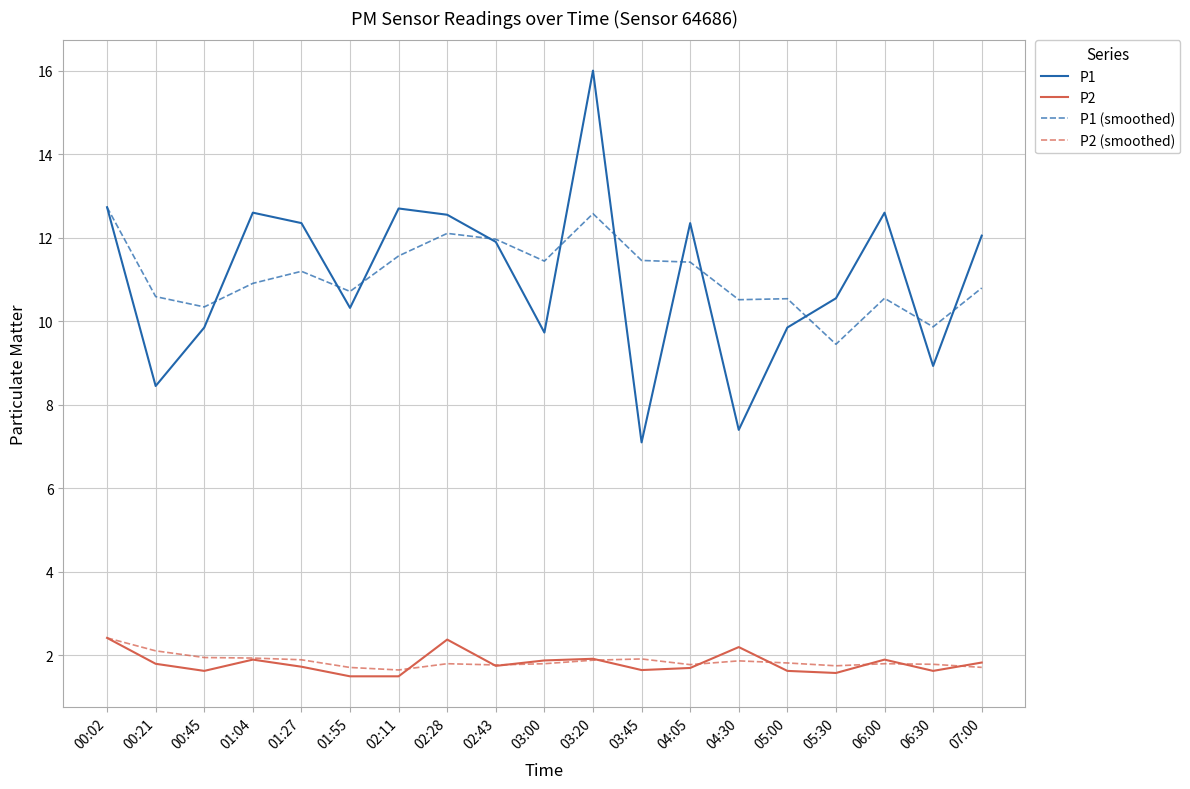

What is the sum of all P2 (smoothed) values?

35.4